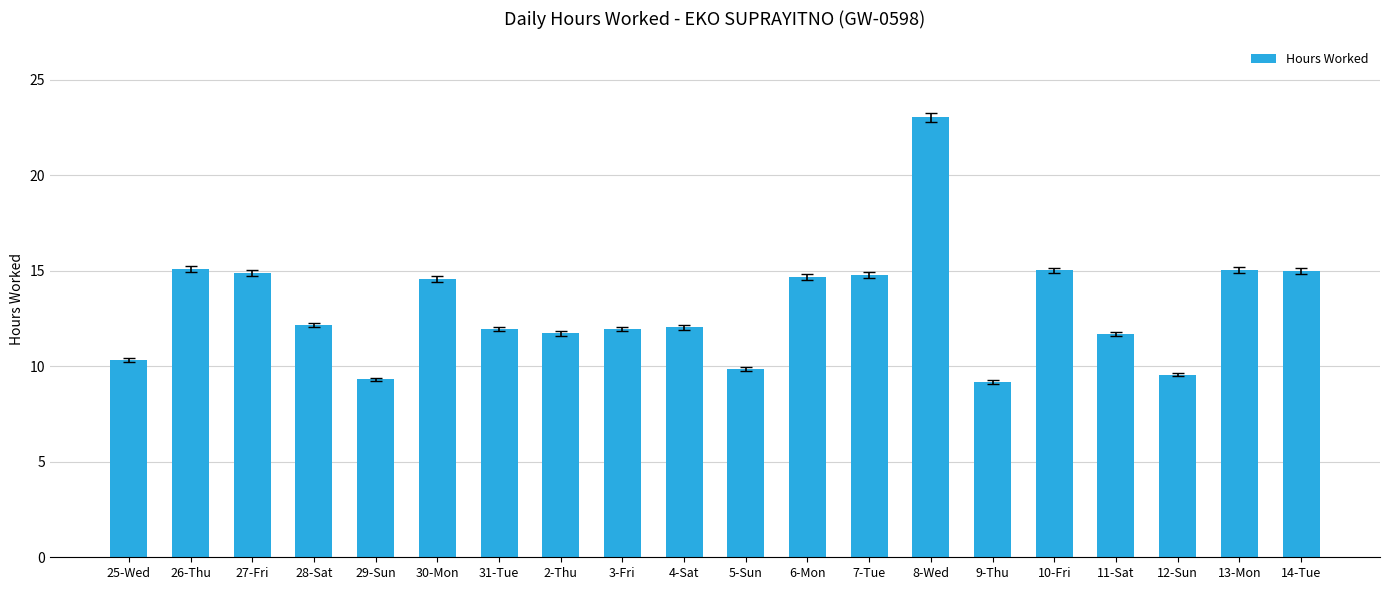

Which category has the highest value across all series?

8-Wed